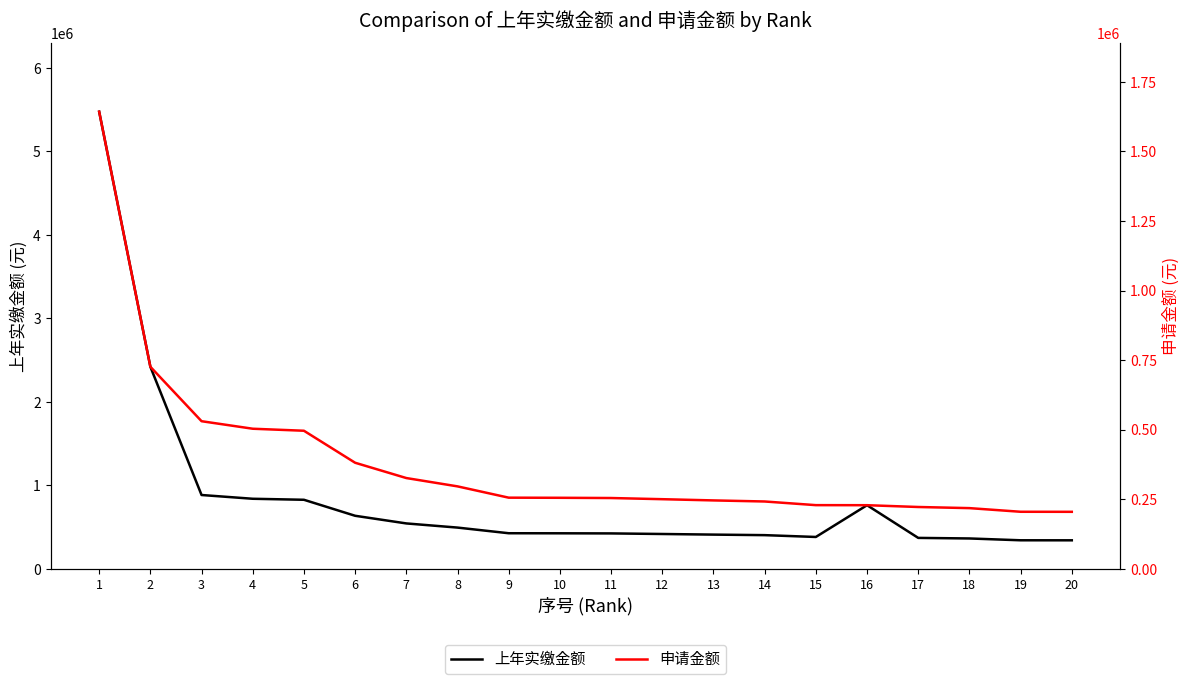

How many lines are shown in the chart?

2